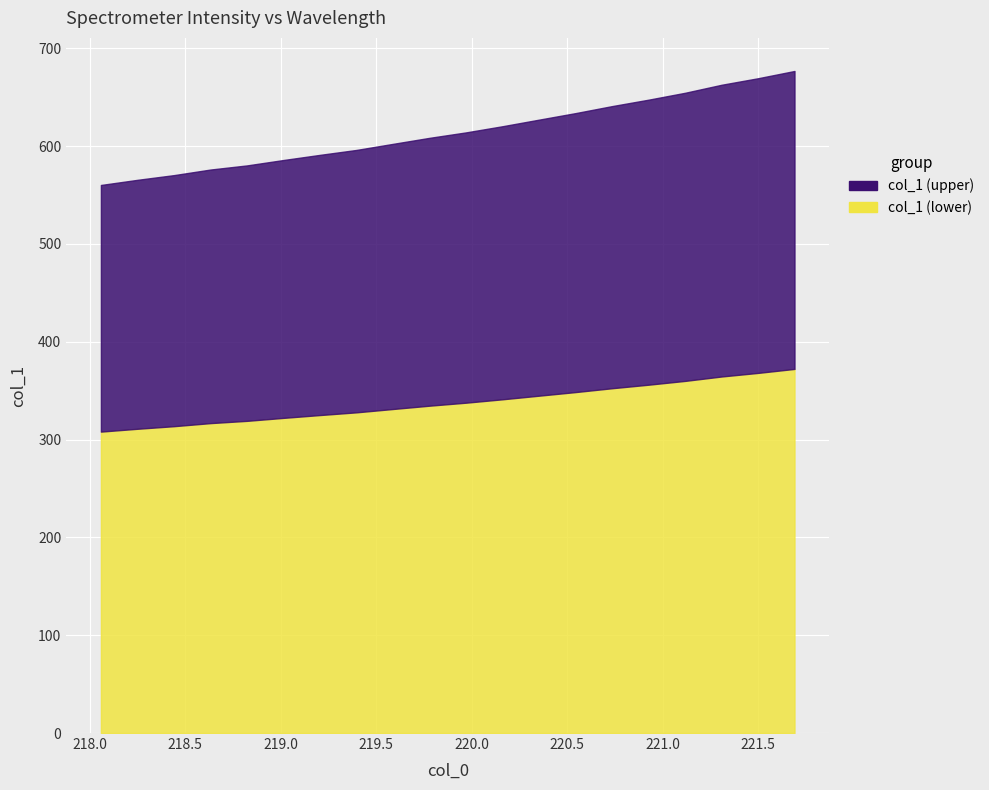

List the labels in order of value, smallest first.

218.0596, 218.2508, 218.442, 218.6332, 218.8244, 219.0156, 219.2067, 219.3979, 219.589, 219.7801, 219.9712, 220.1623, 220.3533, 220.5444, 220.7354, 220.9264, 221.1174, 221.3083, 221.4993, 221.6902